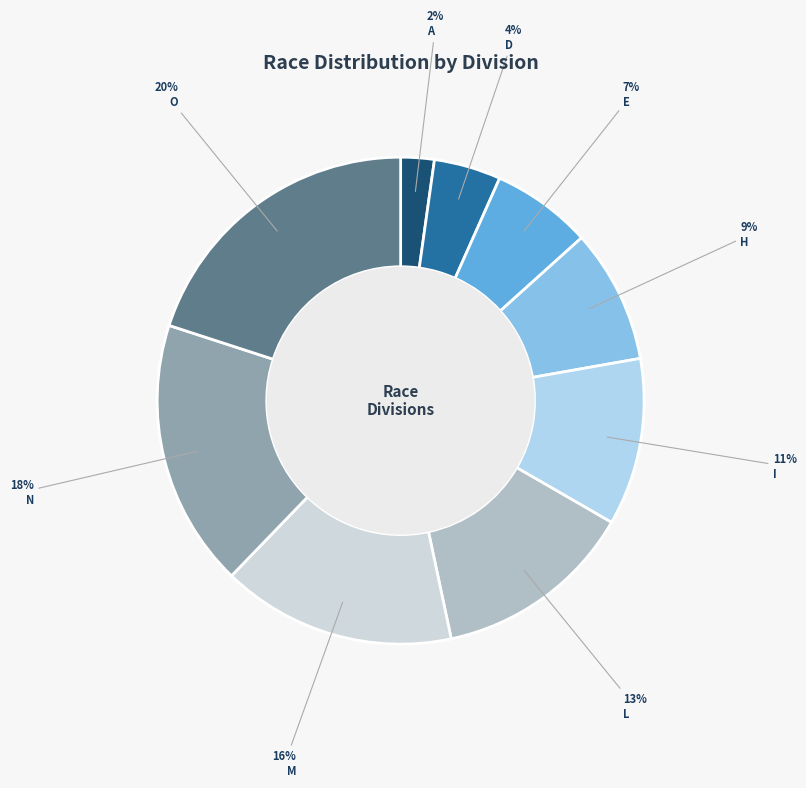

To the nearest percent, what is the average slice percentage?

11%